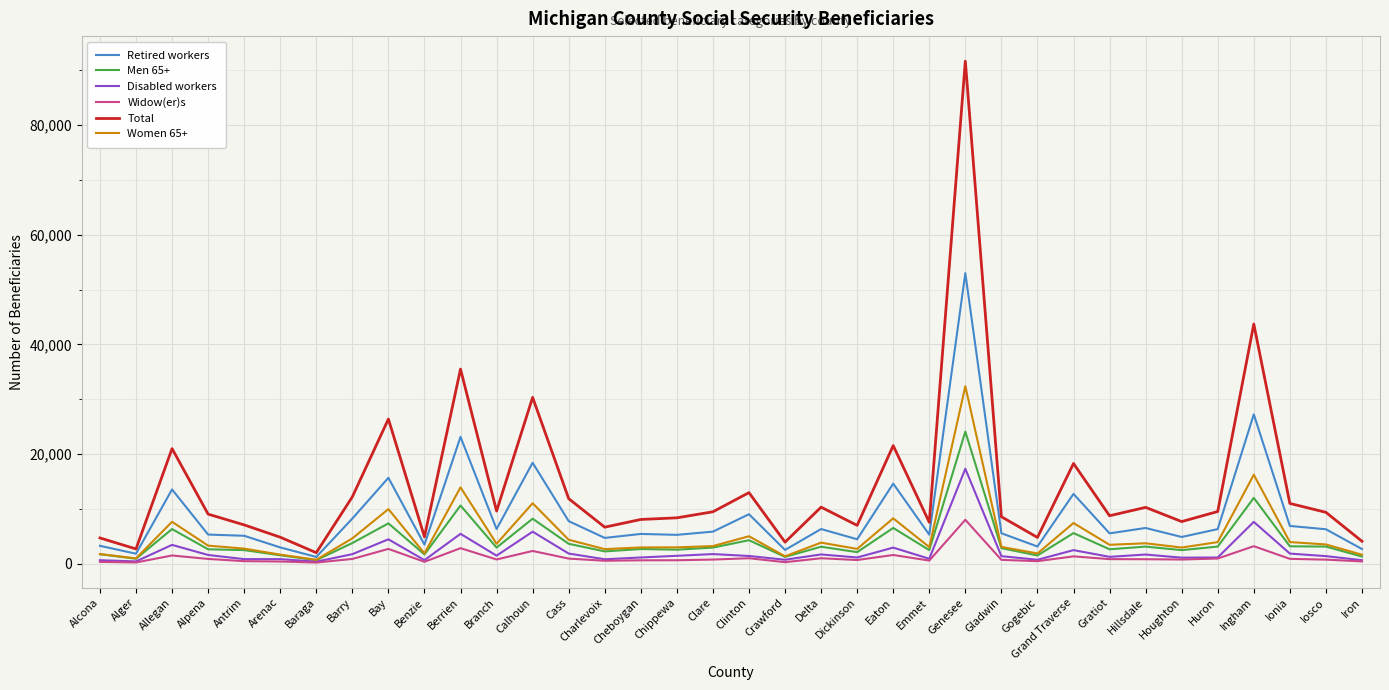

What is the difference between the maximum and second lowest values in the Retired workers series?

51200